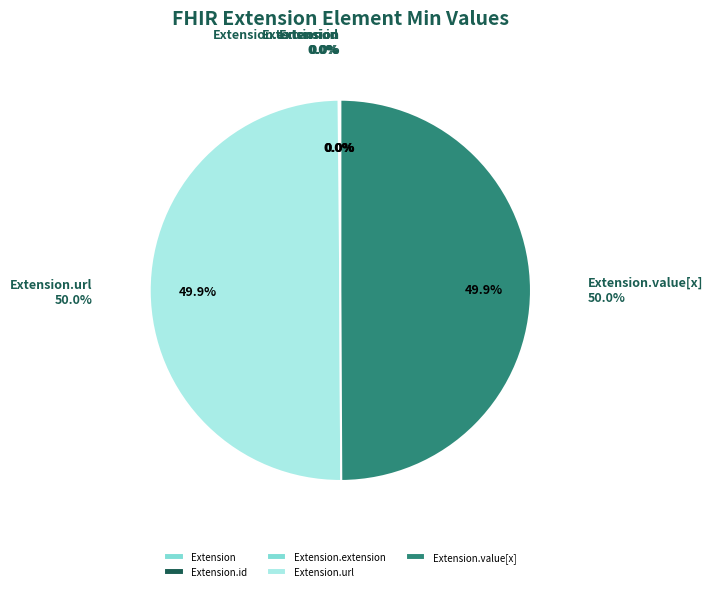

To the nearest percent, what is the average slice percentage?

20%